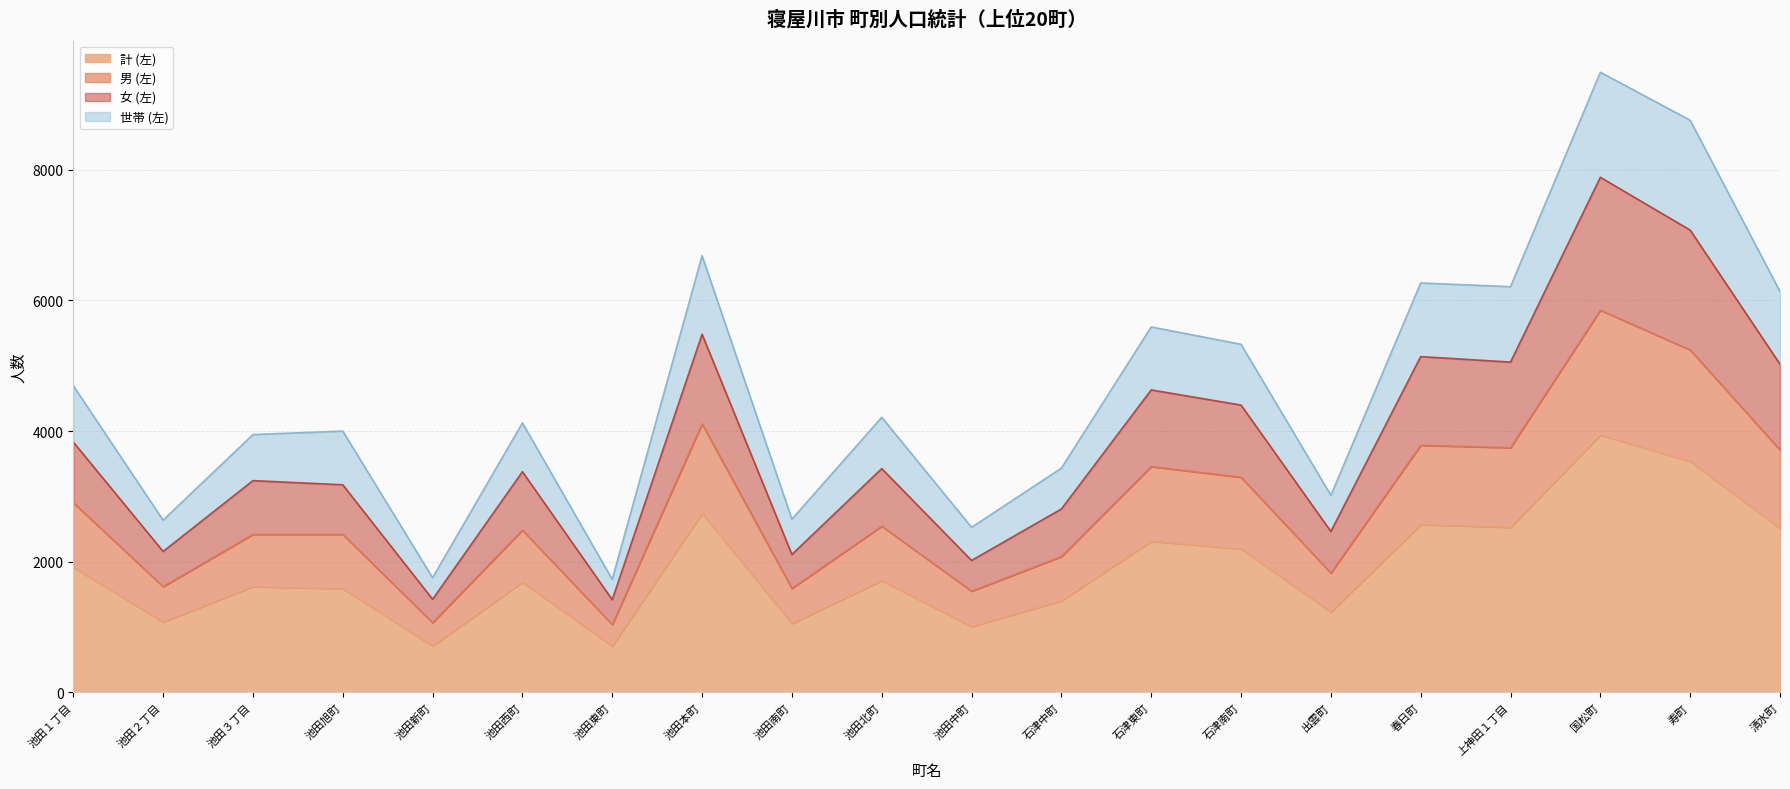

What is the sum of all 男 (左) values?

56739